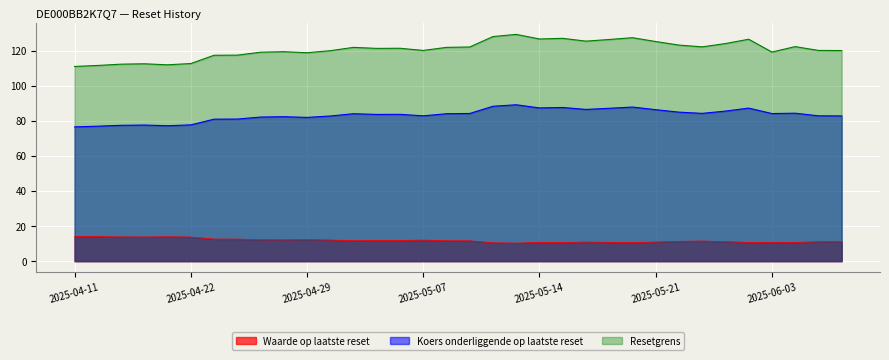

What position from the left is 2025-05-02?

13